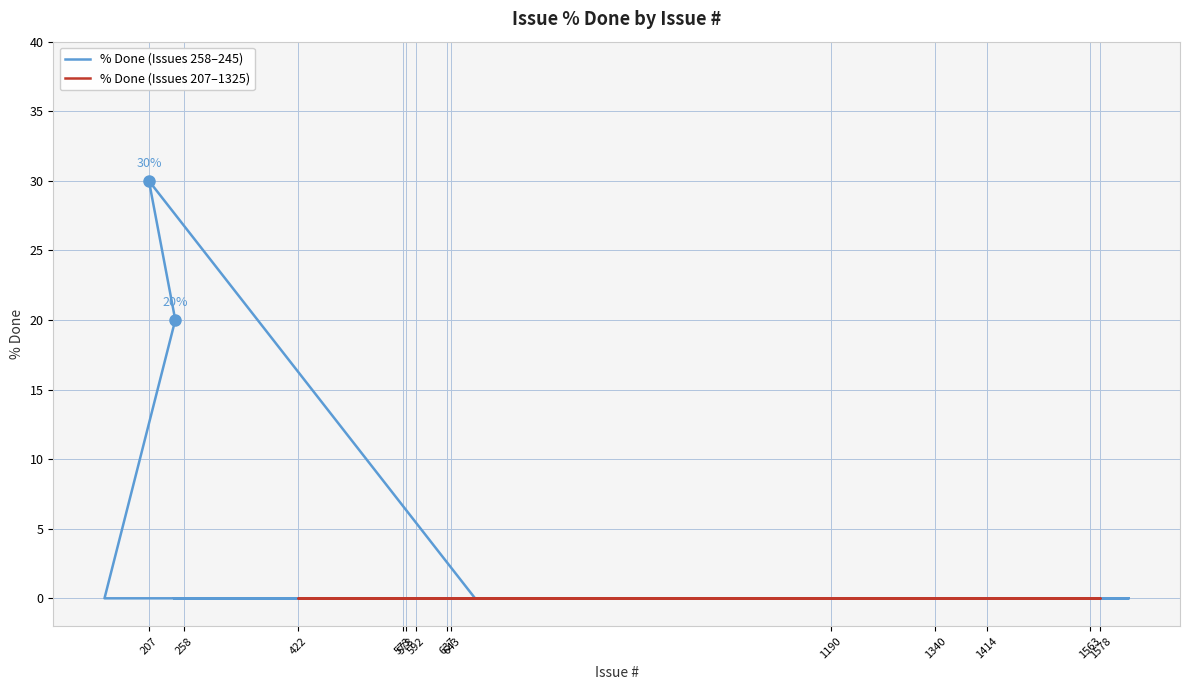

At how many categories does at least one series exceed 3?

2